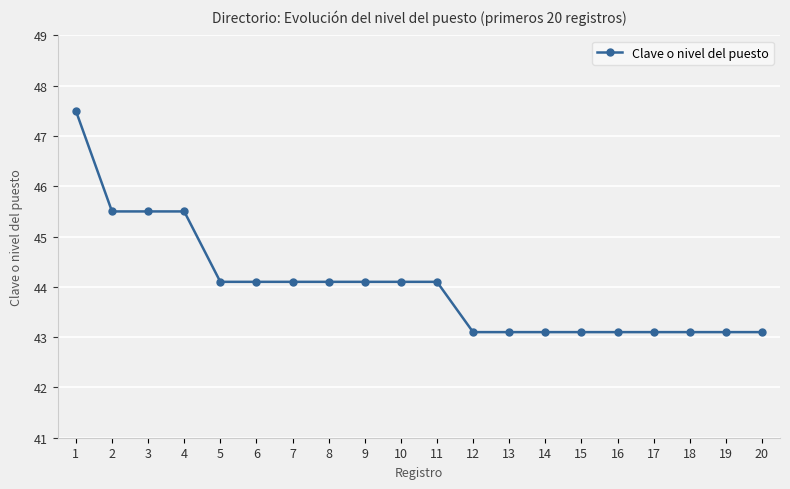

What is the difference between the maximum and second lowest values?

4.4